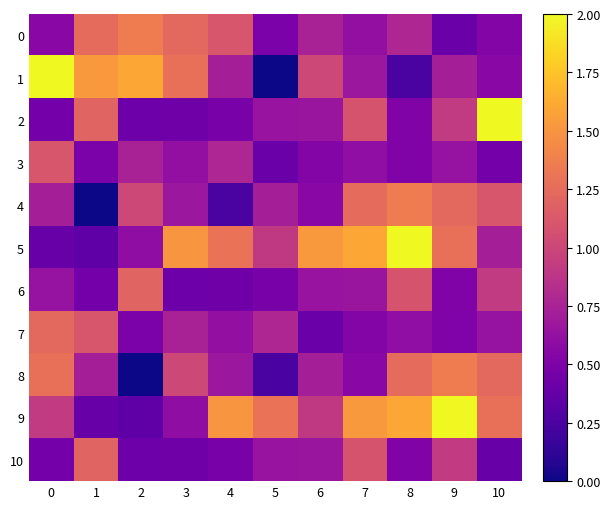

Which series has the widest spread of values?

1